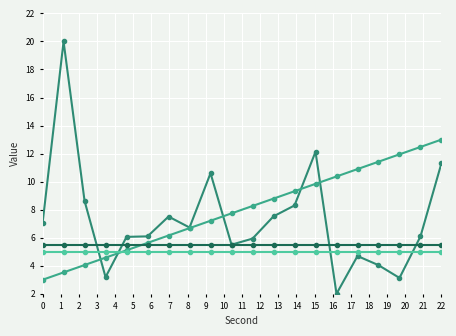

What is the minimum value shown in the chart?

2.0